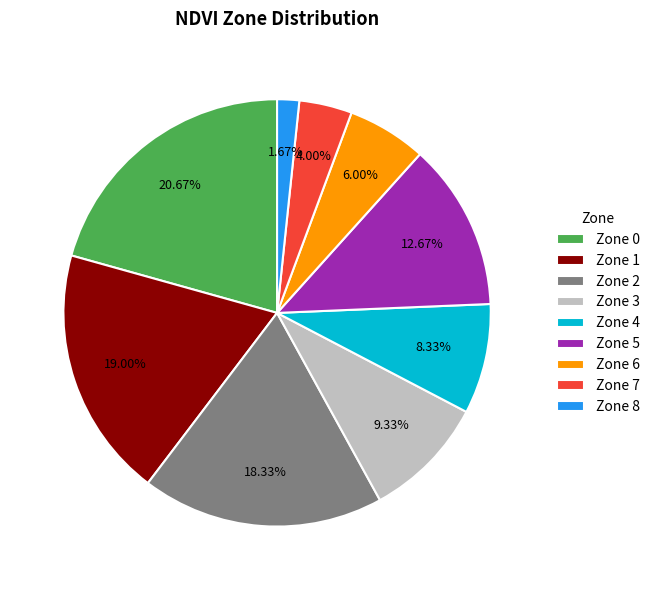

What percentage do Zone 4 and Zone 0 together represent?

29.0%